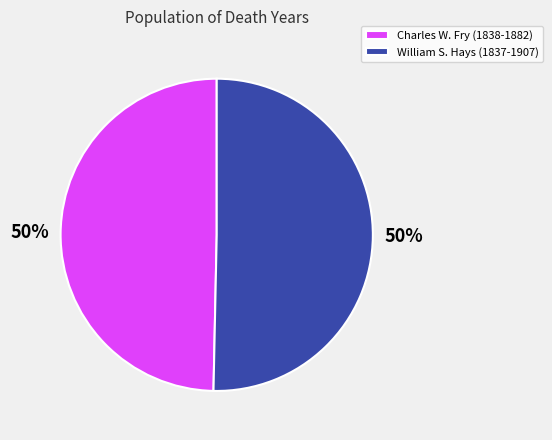

To the nearest percent, what percentage of the pie is Charles W. Fry (1838-1882)?

50%